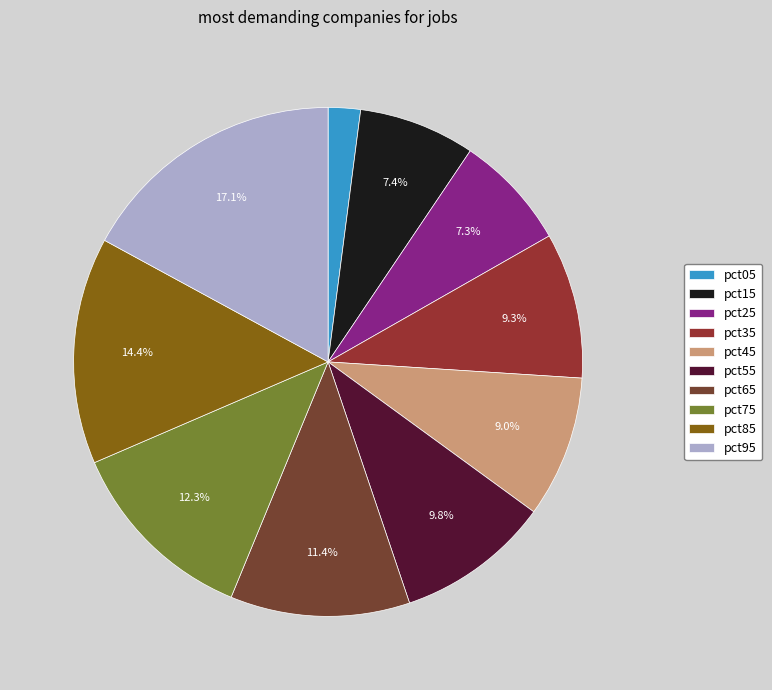

What percentage do pct05 and pct15 together represent?

9.4%